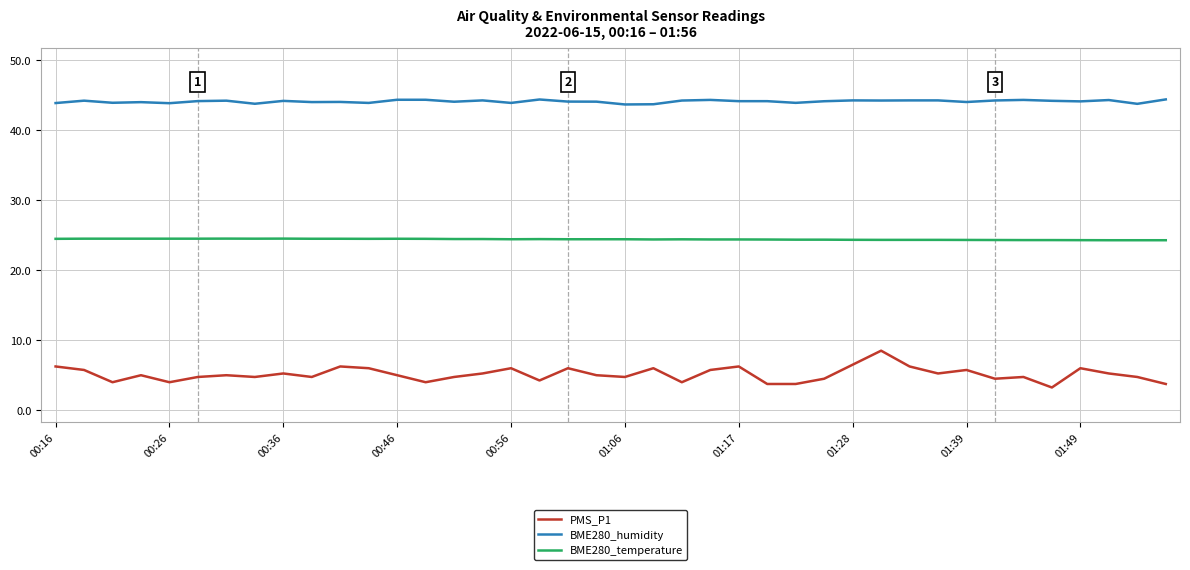

Rank the series by their maximum value, from lowest to highest.

PMS_P1, BME280_temperature, BME280_humidity